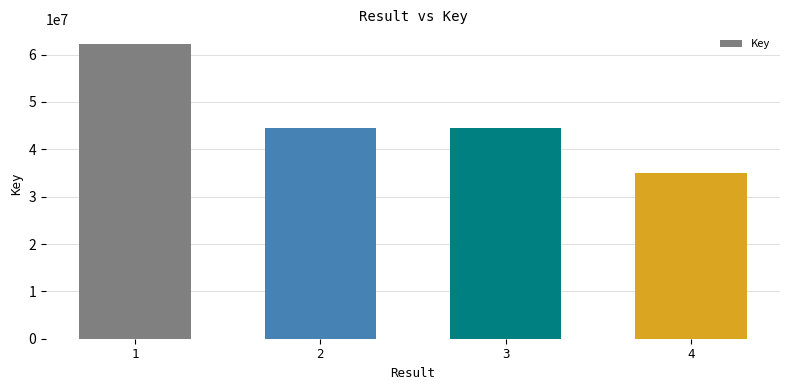

What value does the data have at 4, to the nearest 100?

34954700